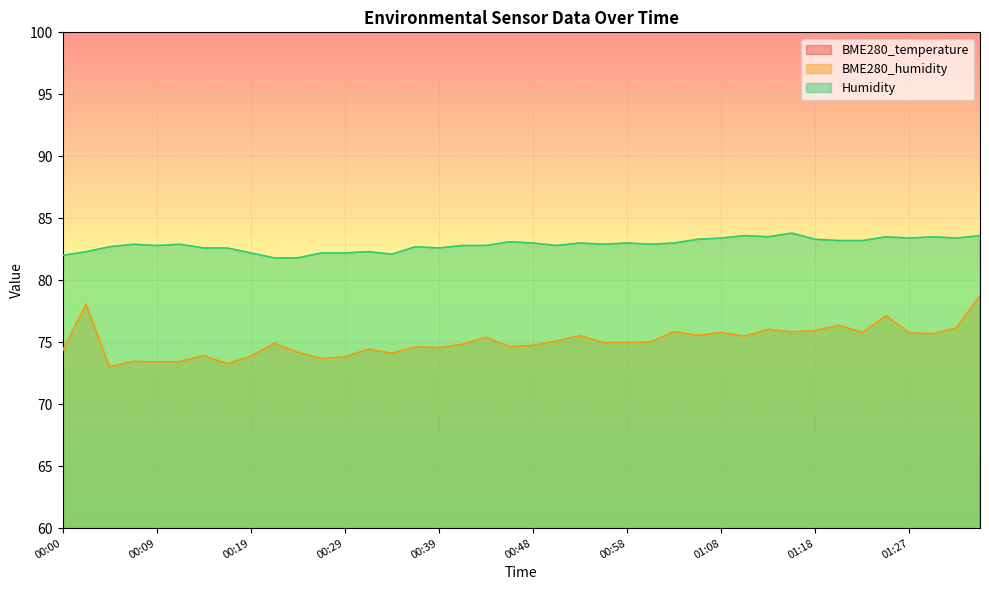

Rank the series at 01:13 from lowest to highest value.

BME280_temperature, BME280_humidity, Humidity